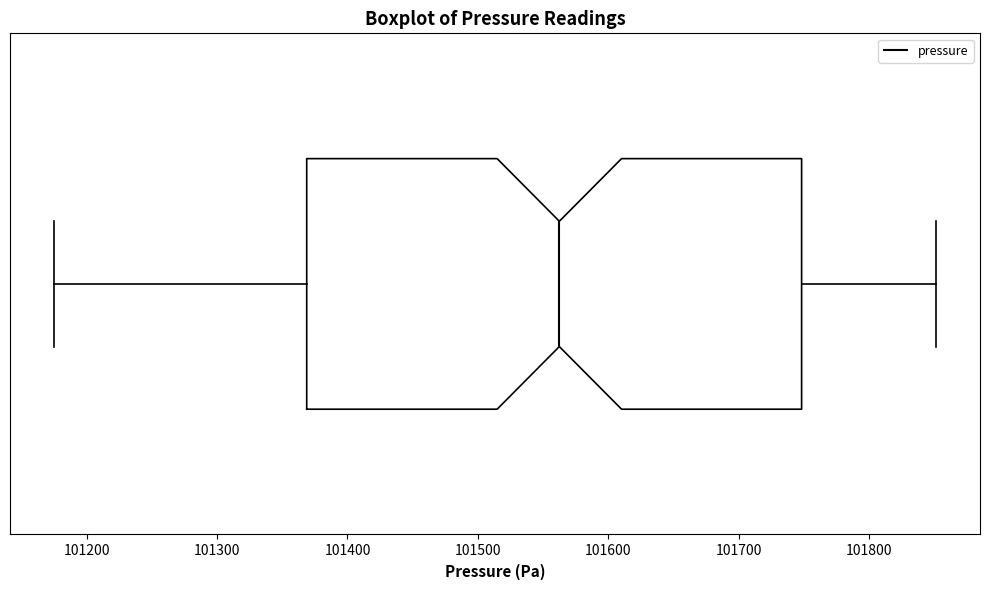

Where is the left edge of the box on the x-axis? The values are not printed on the chart, so give them approximately, as read against the axis.

101370